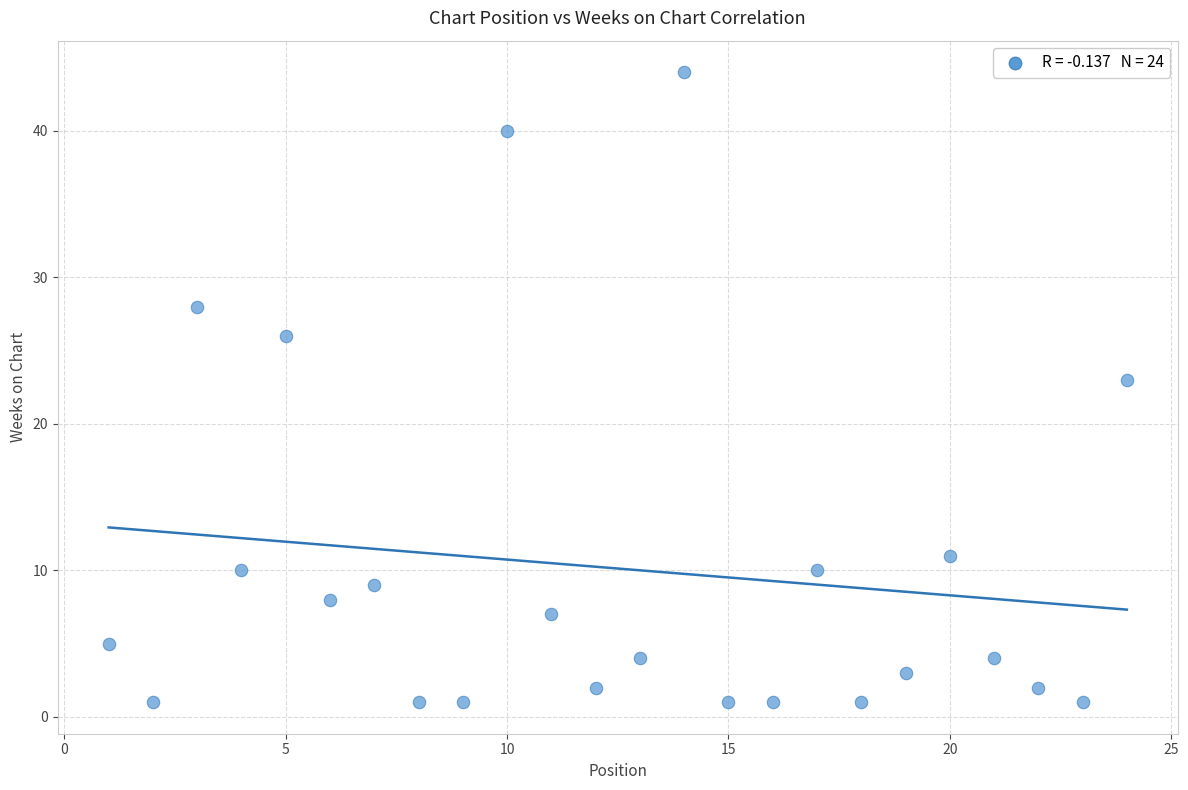

What Y value in the scatter plot is closest to 22?

23